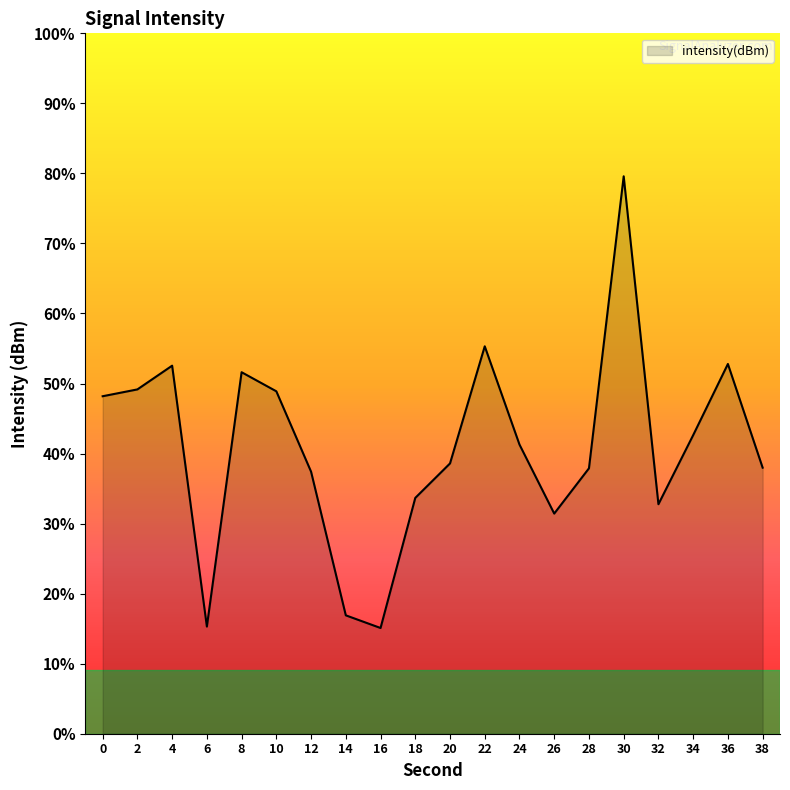

True or false: the data has more than 2 interior local peaks.

True